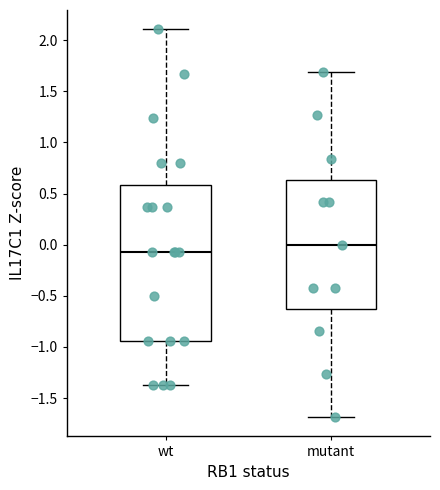

Which box is the tallest, from its lower edge to its upper edge?

wt